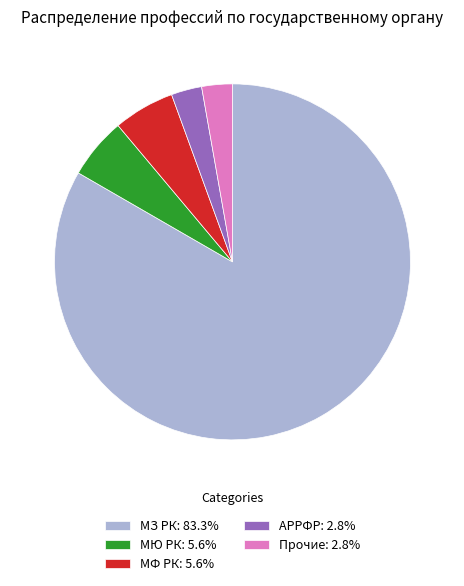

Combined, do АРРФР: 2.8% and МЮ РК: 5.6% account for over 50%?

No